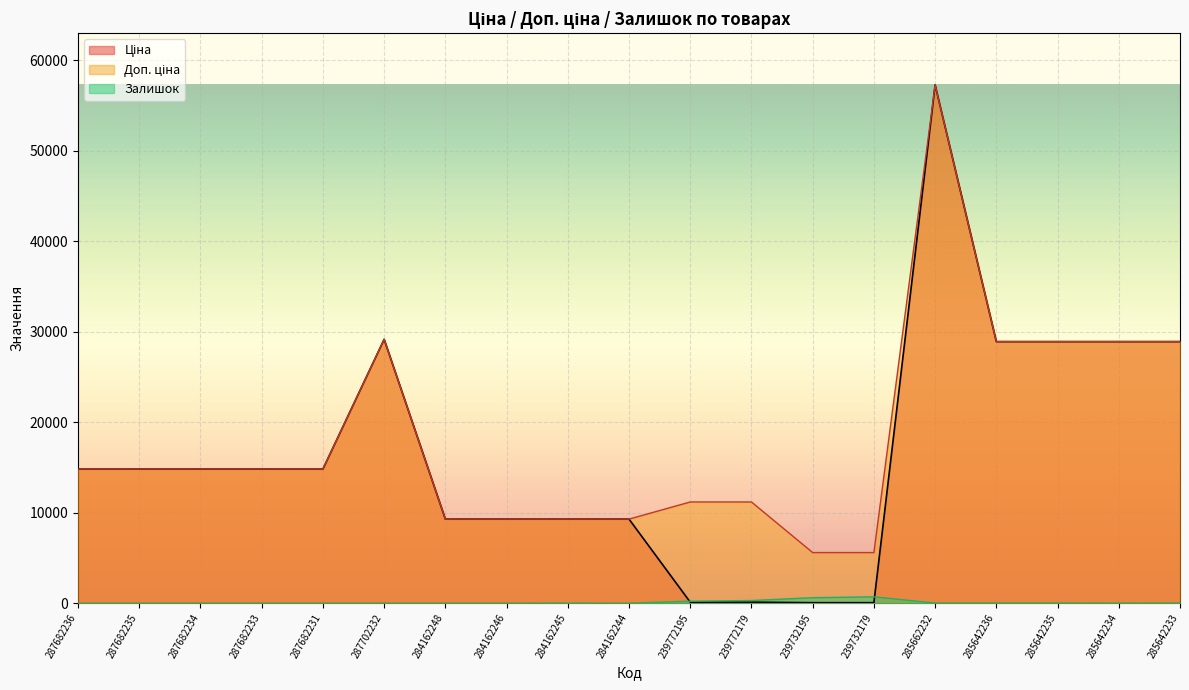

Which series has the largest range (max minus min)?

Ціна